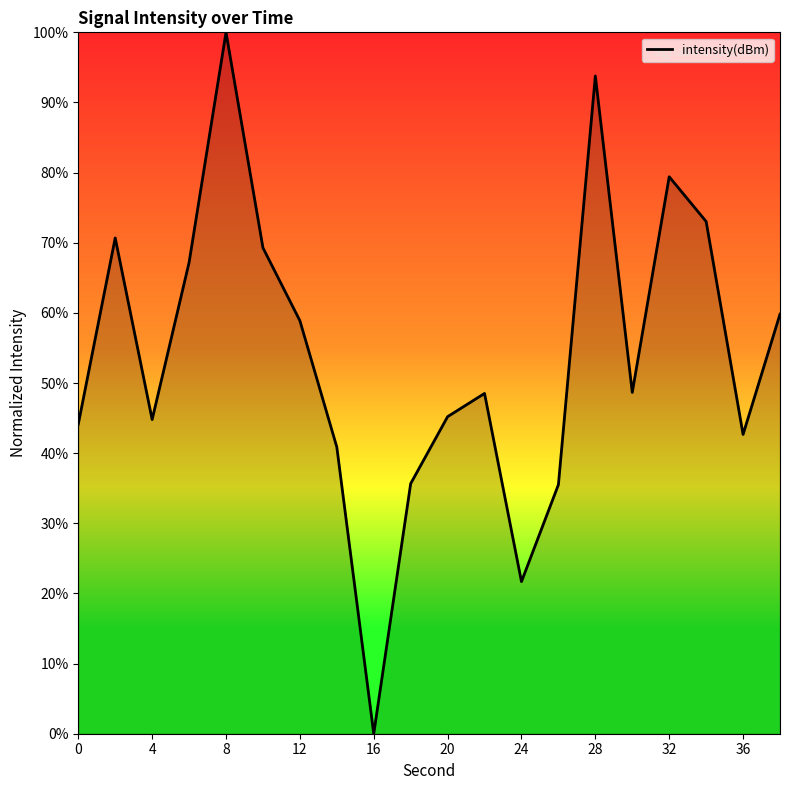

What is the sum of all values?

1079.8